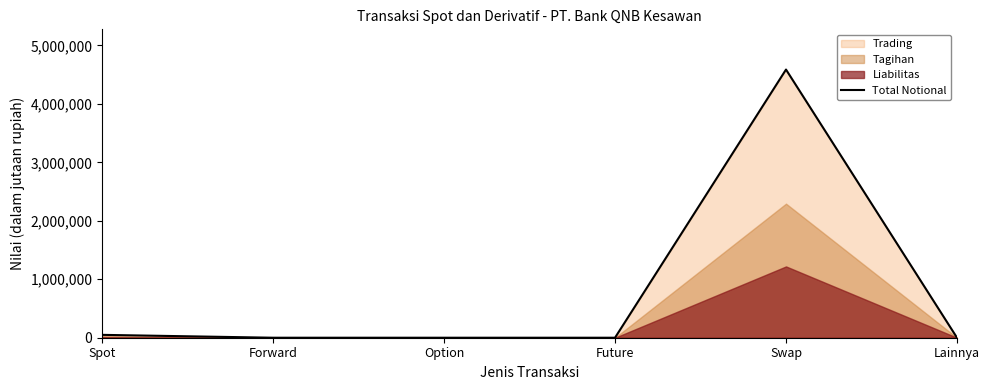

How many data points are above 0?

2